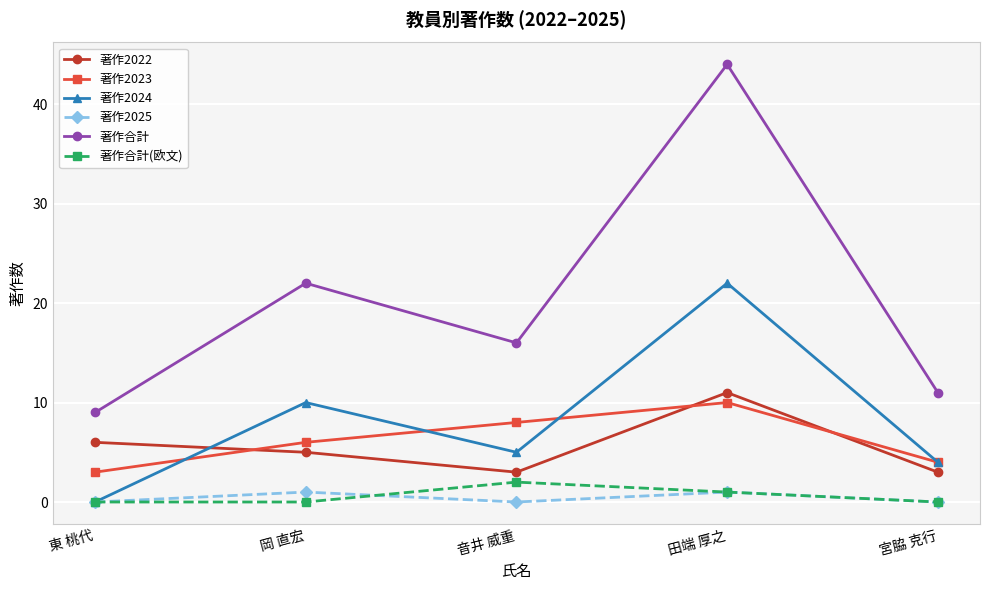

At 音井 威重, list the series in order from largest to smallest.

著作合計, 著作2023, 著作2024, 著作2022, 著作合計(欧文), 著作2025